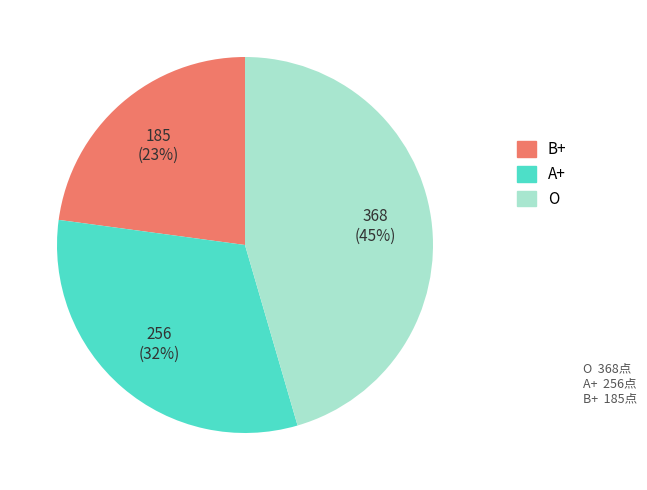

How many segments does this pie chart have?

3